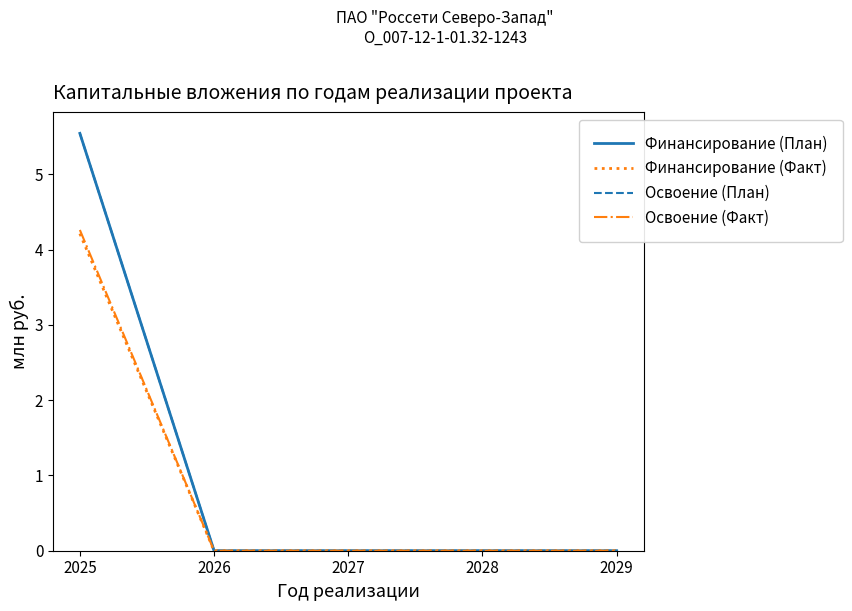

Is this an area chart (filled region under the line)?

No